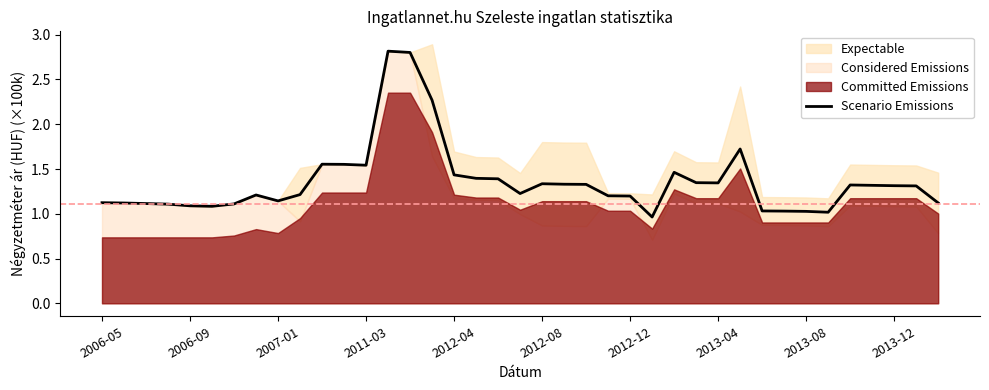

How many interior local valleys (lower than both neighbors) does the data have?

7